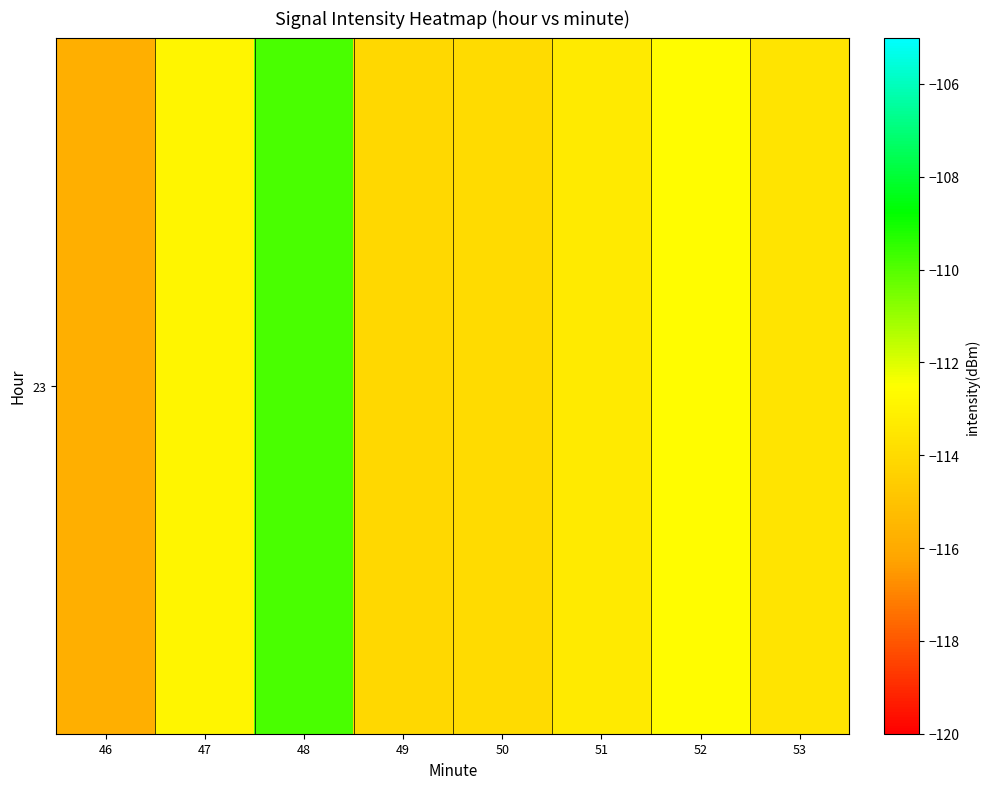

What is the difference between the second highest and minimum values?

3.2